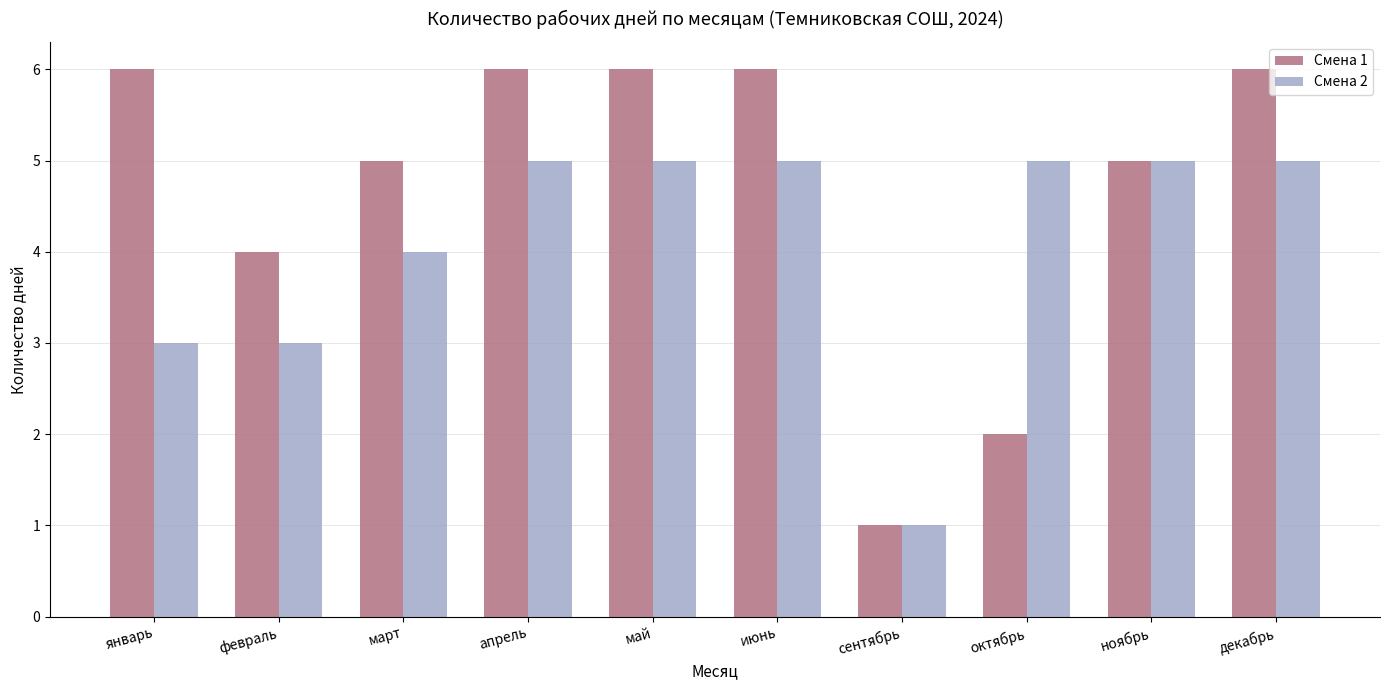

What is the total value across all series at май?

11